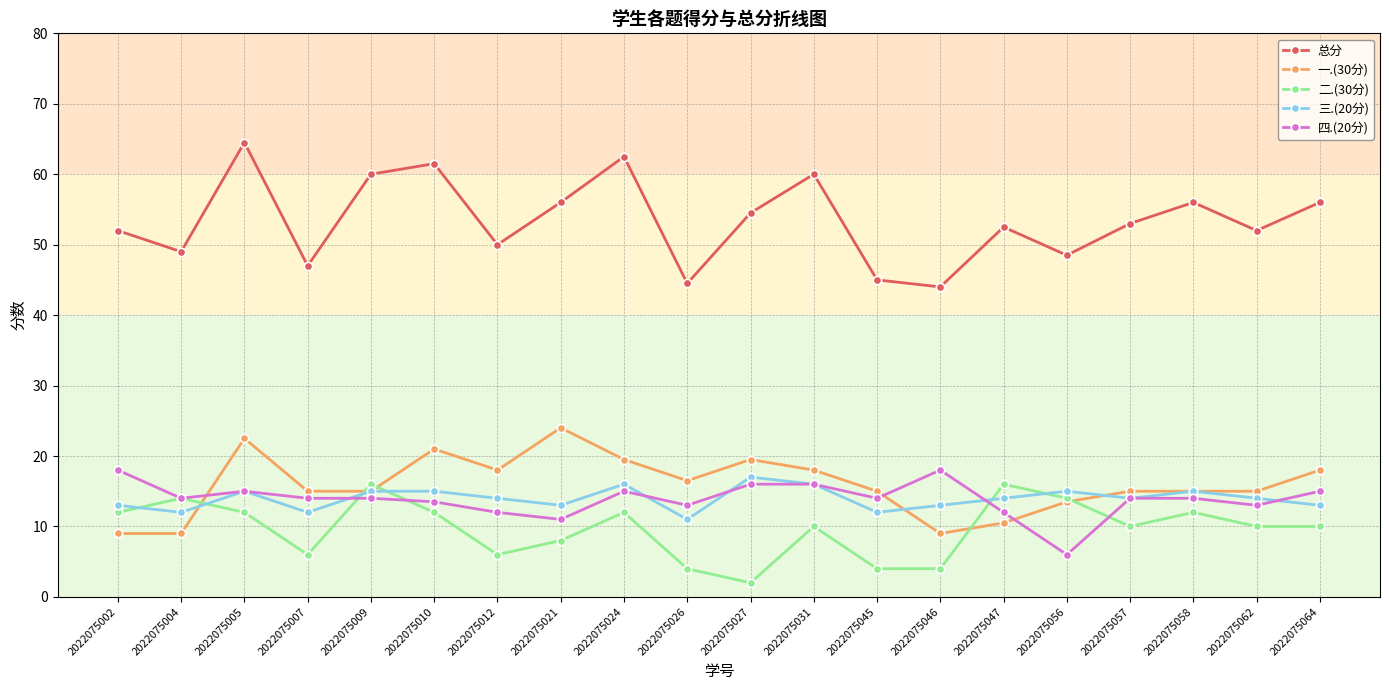

True or false: 总分 and 三.(20分) intersect in this chart.

False